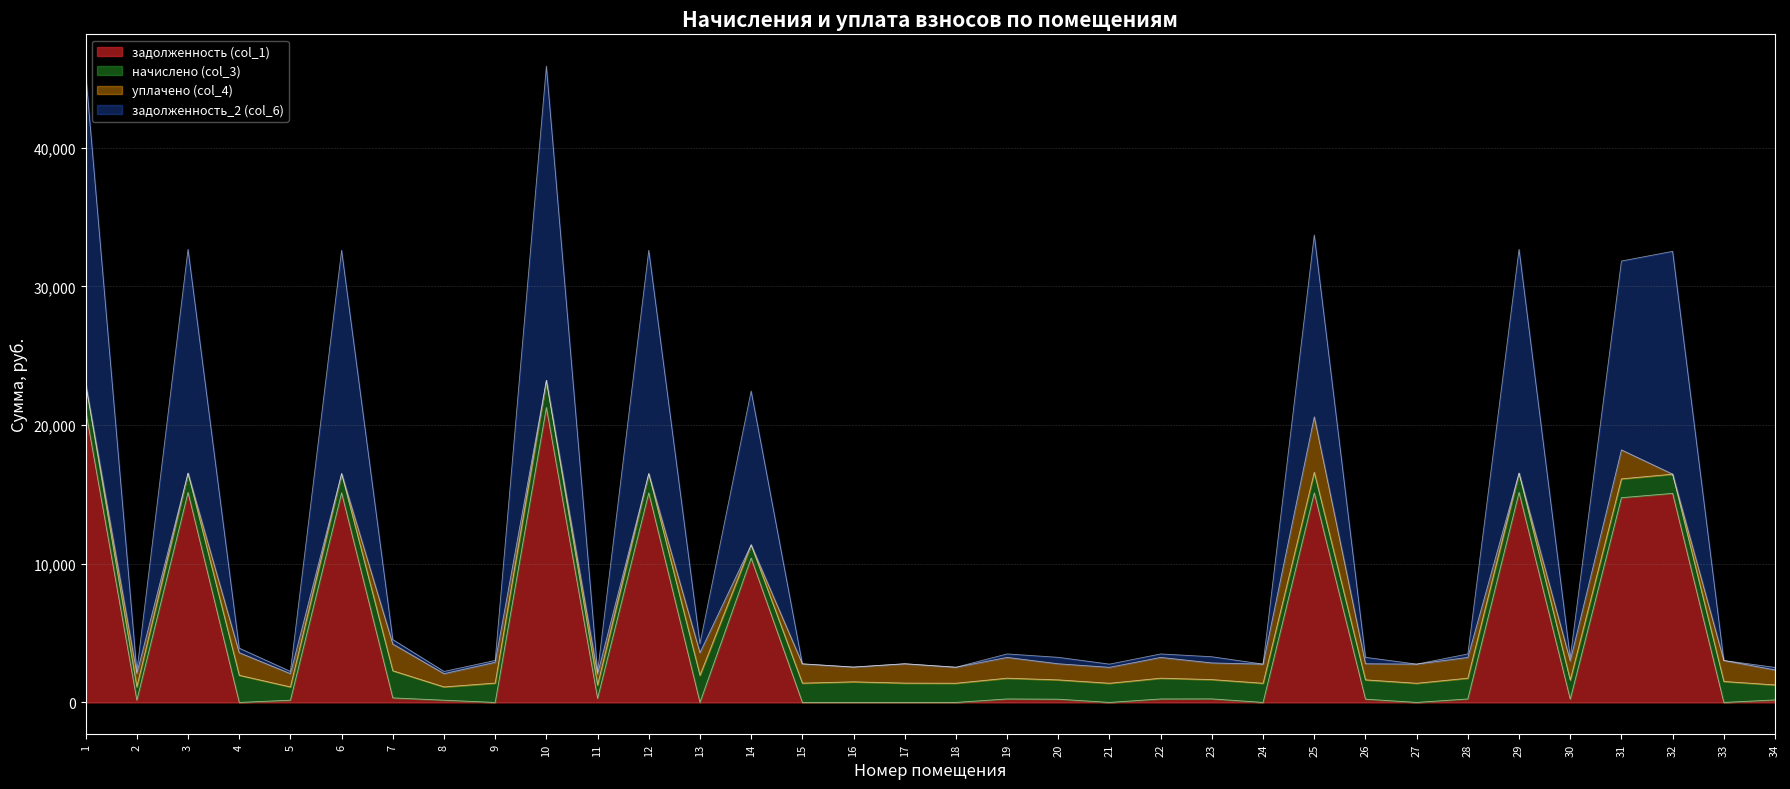

At how many categories does at least one series exceed 9285?

10